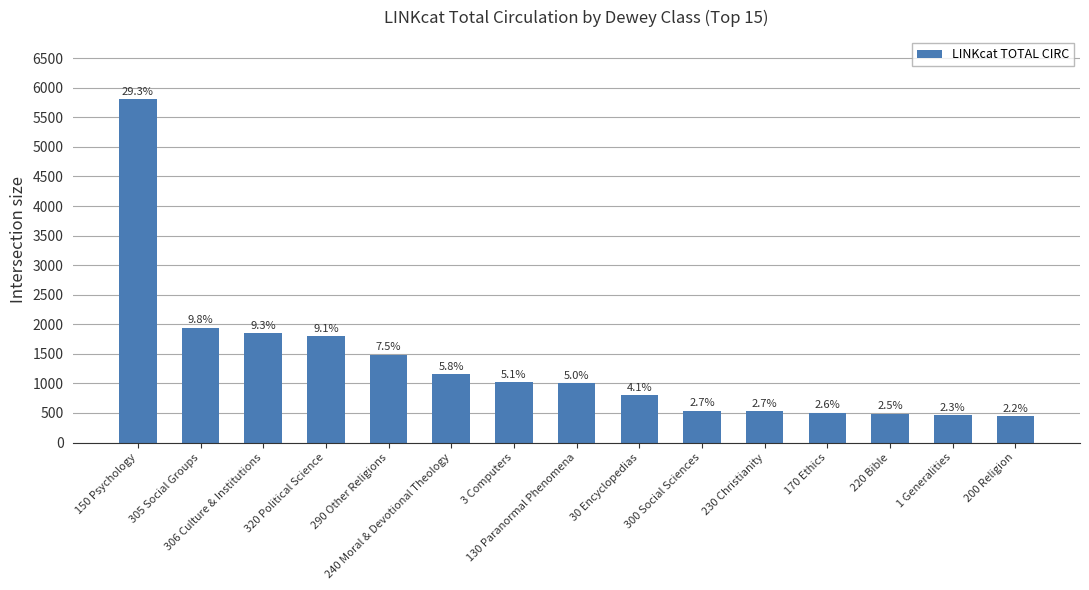

The chart shows a value of 1022 at 3 Computers. True or false?

True